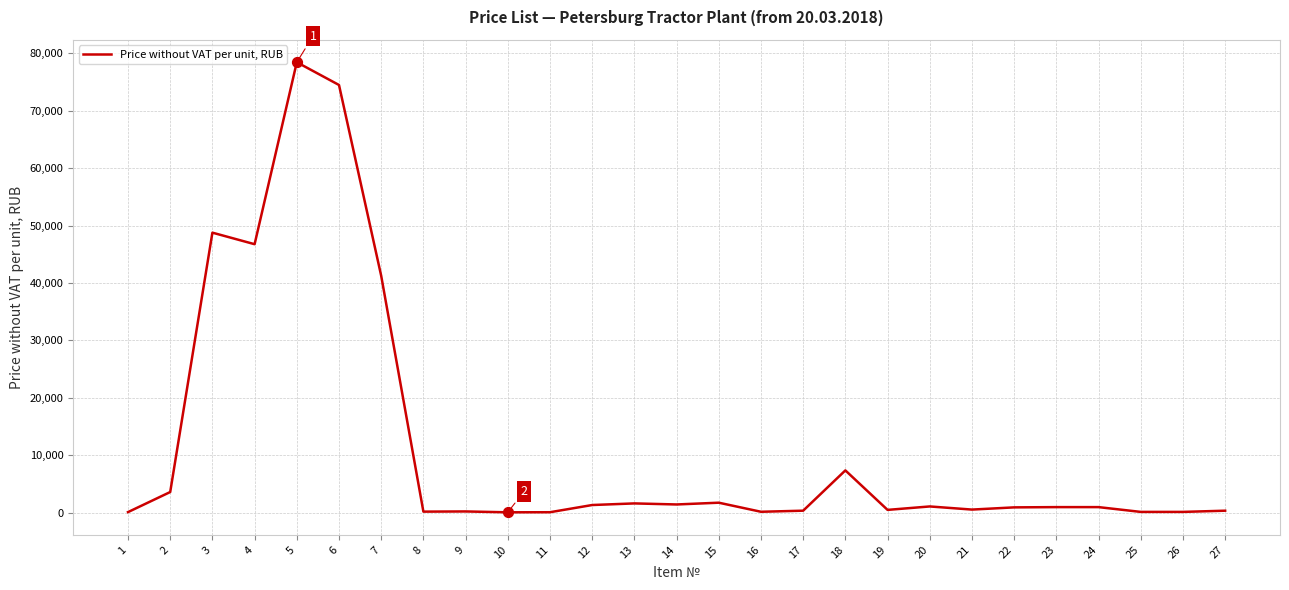

What is the change in value from 6 to 20?

-73434.8